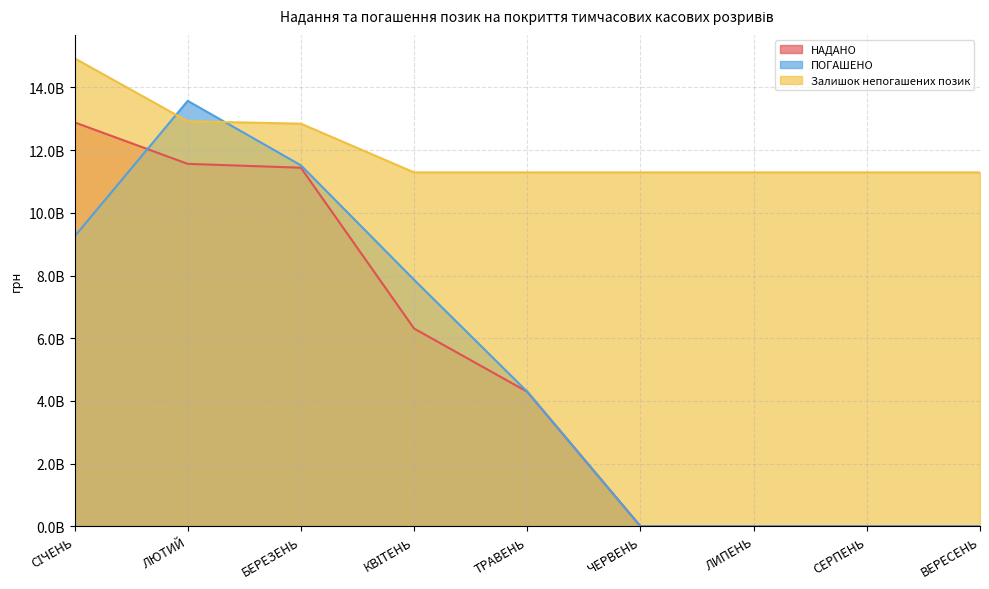

What is the difference between the НАДАНО values at ЛИПЕНЬ and БЕРЕЗЕНЬ?

11439700000.0